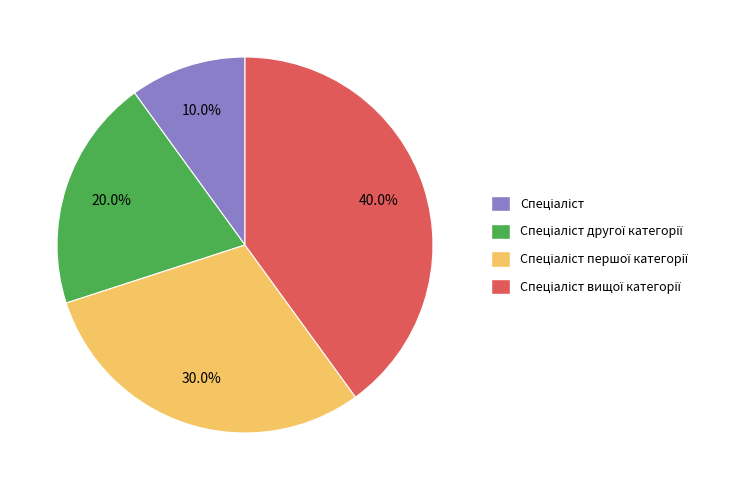

Does any single category account for the majority?

No